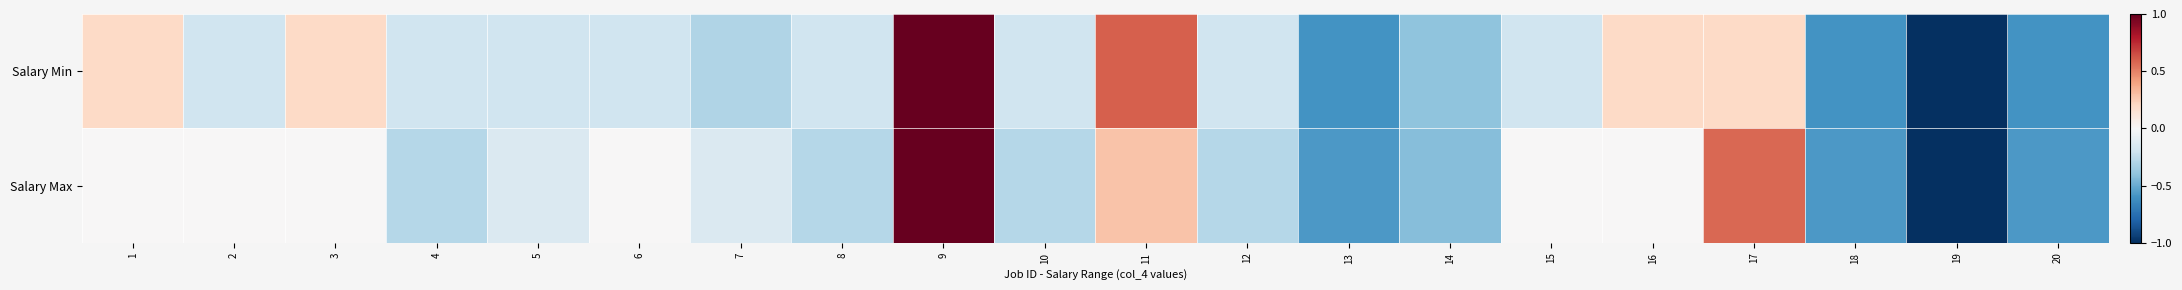

At how many categories does at least one series exceed 0?

6